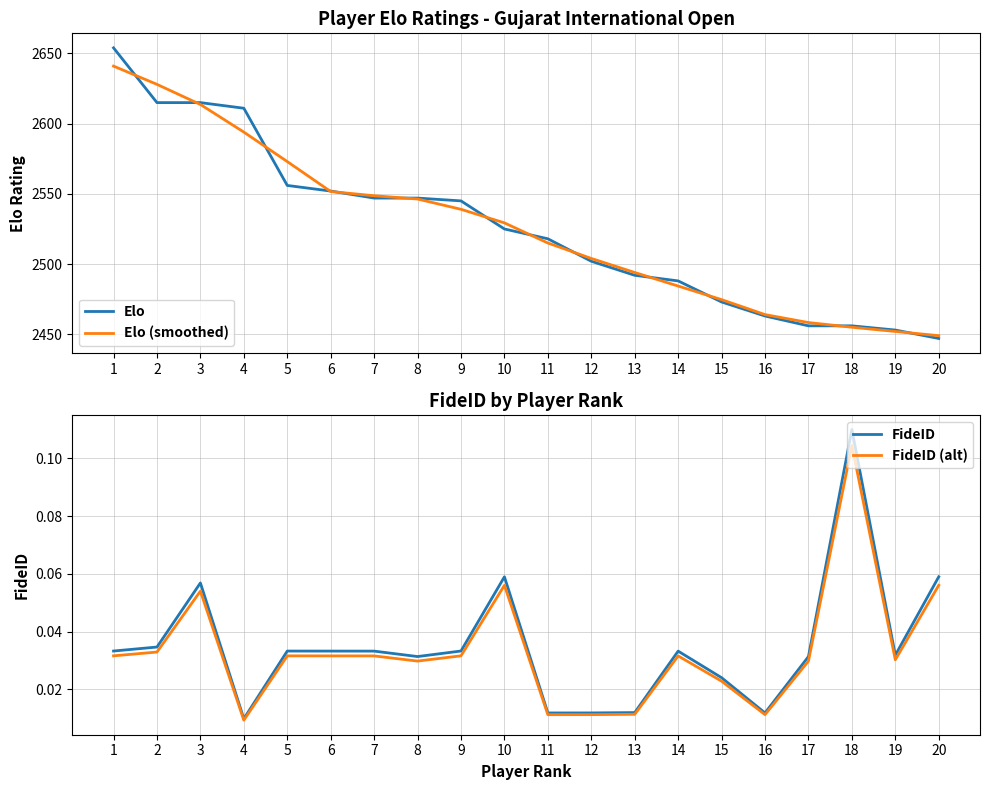

True or false: FideID and Elo (smoothed) intersect in this chart.

False